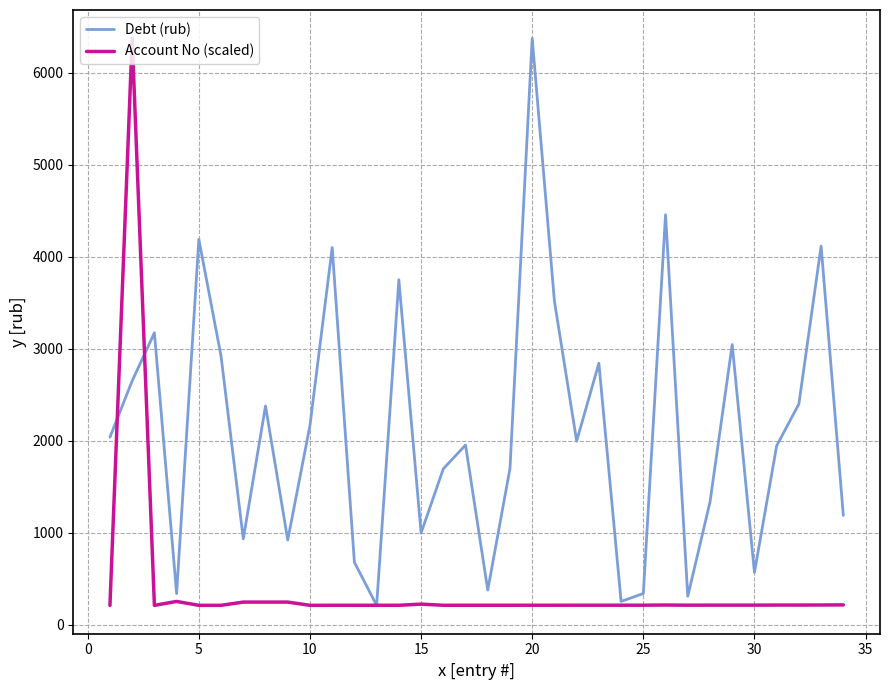

List the series in order of their overall mean, lowest first.

Account No (scaled), Debt (rub)